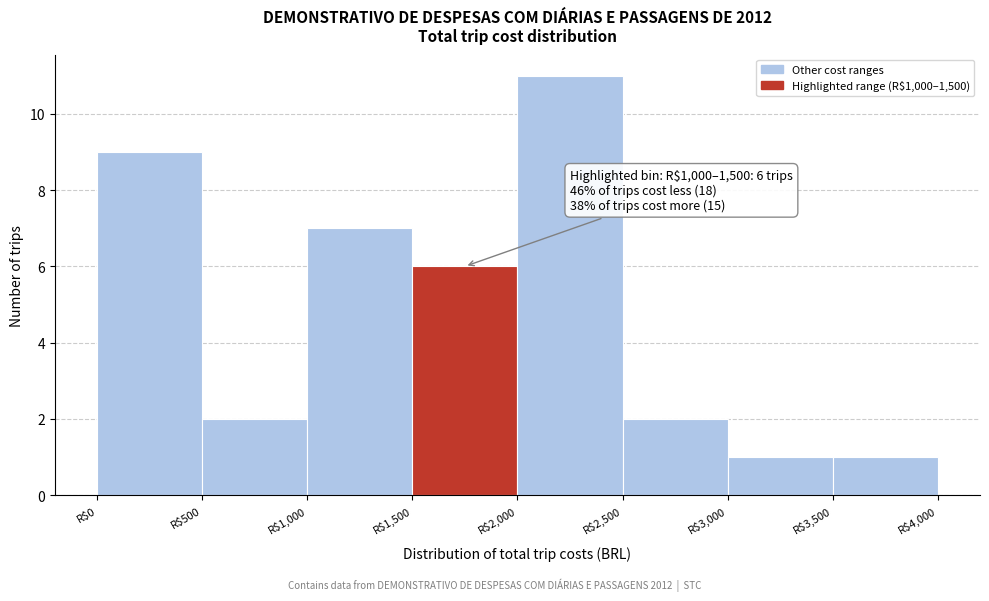

Over which range of the x-axis is the bar tallest?

2000 to 2500